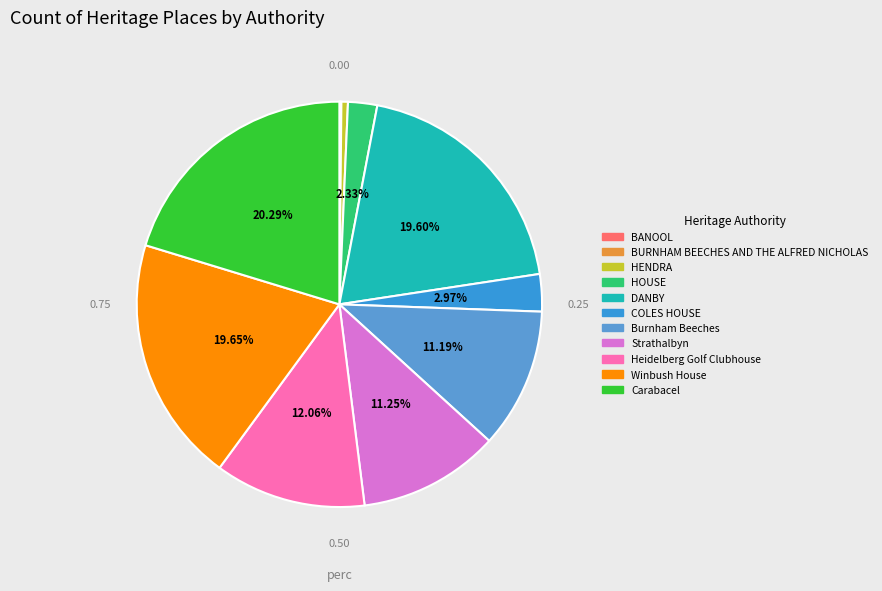

Count the number of slices in the pie.

11